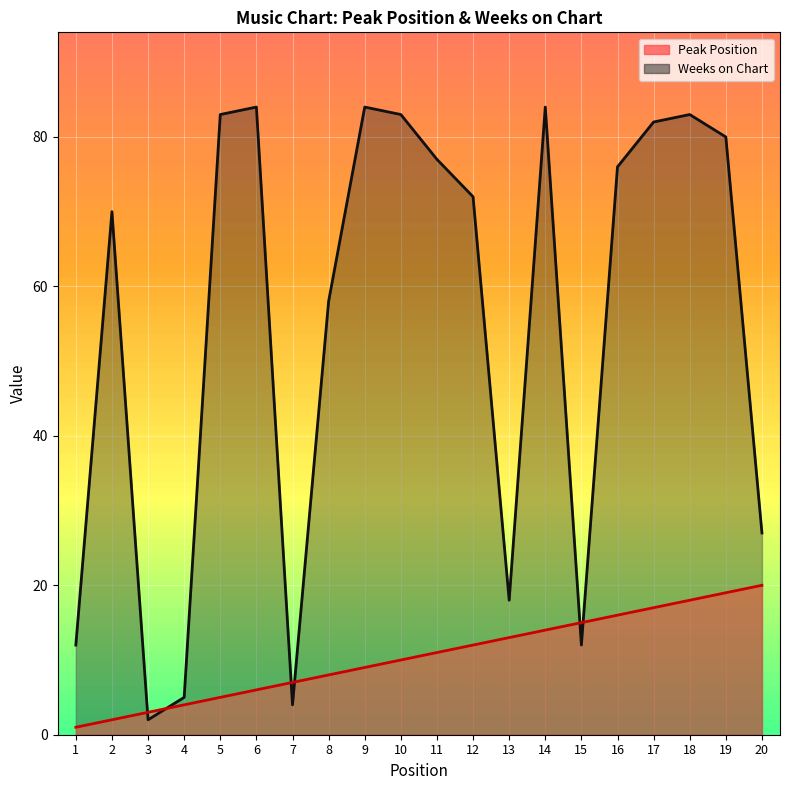

Reading left to right, extract all data points from this chart.

Peak Position: 1=1	2=2	3=3	4=4	5=5	6=6	7=7	8=8	9=9	10=10	11=11	12=12	13=13	14=14	15=15	16=16	17=17	18=18	19=19	20=20
Weeks on Chart: 1=12	2=70	3=2	4=5	5=83	6=84	7=4	8=58	9=84	10=83	11=77	12=72	13=18	14=84	15=12	16=76	17=82	18=83	19=80	20=27